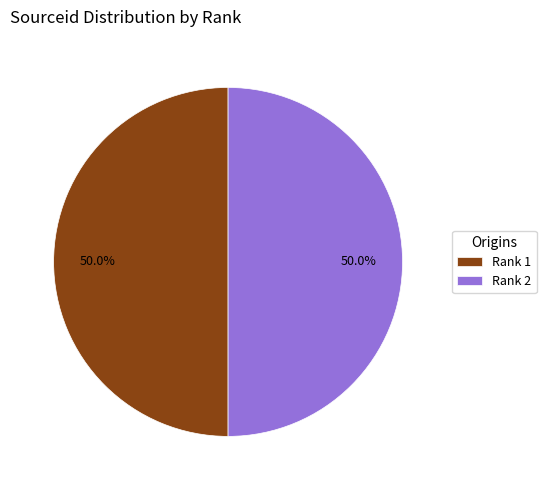

What is the ratio of the value at Rank 2 to the value at Rank 1?

1.0